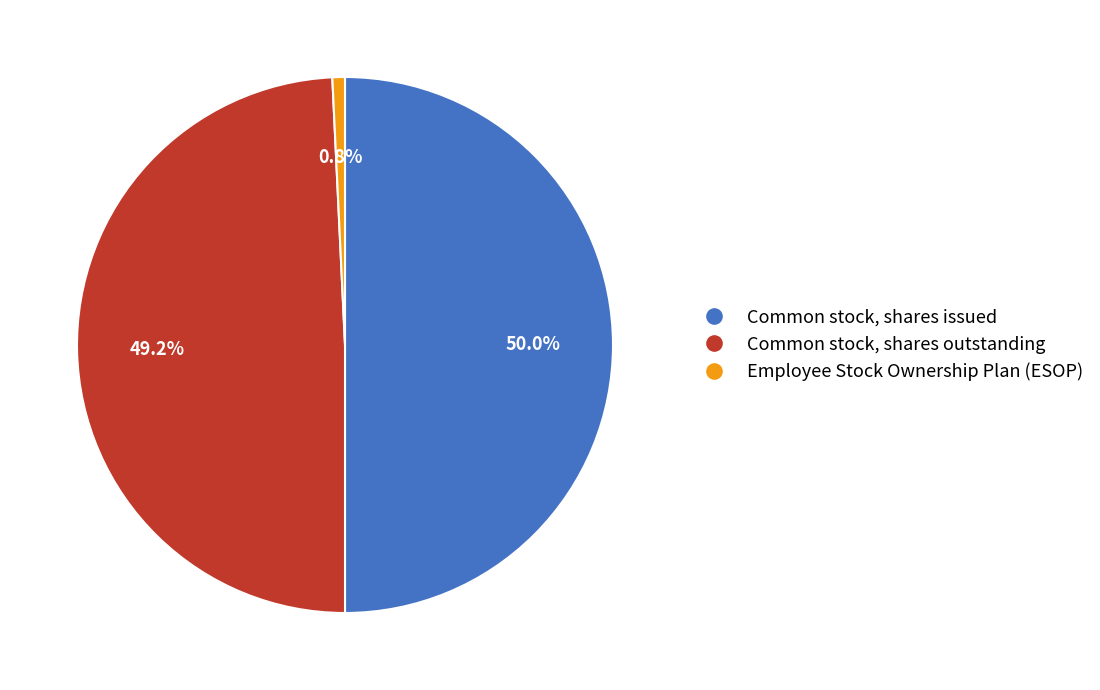

To the nearest percent, what is the difference between the Common stock, shares outstanding and Common stock, shares issued slice percentages?

1%